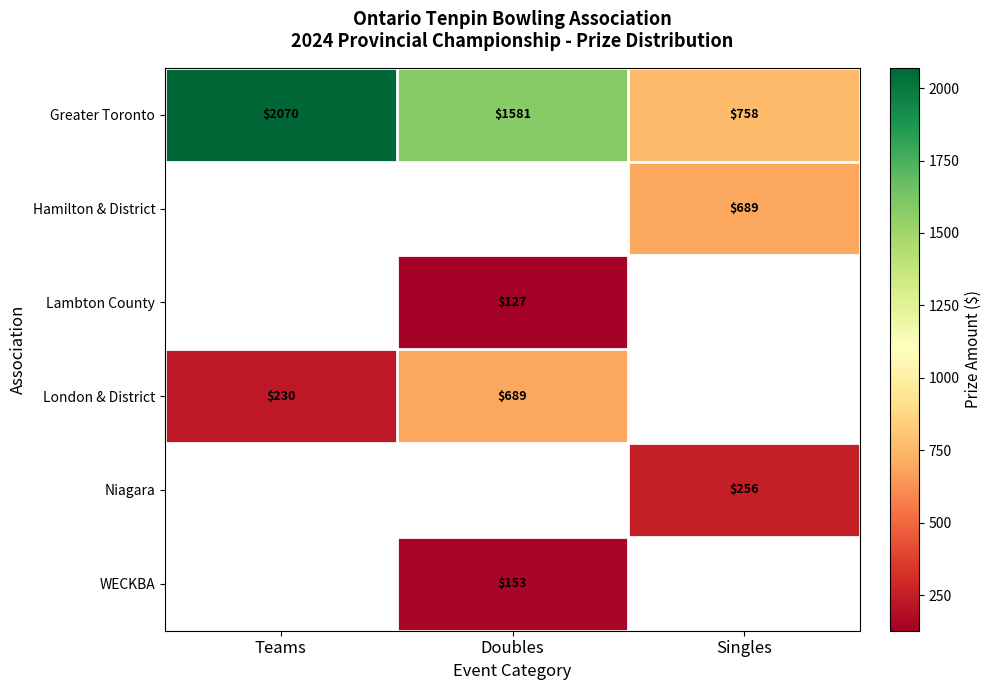

What is the difference between the Greater Toronto values at Doubles and Teams?

489